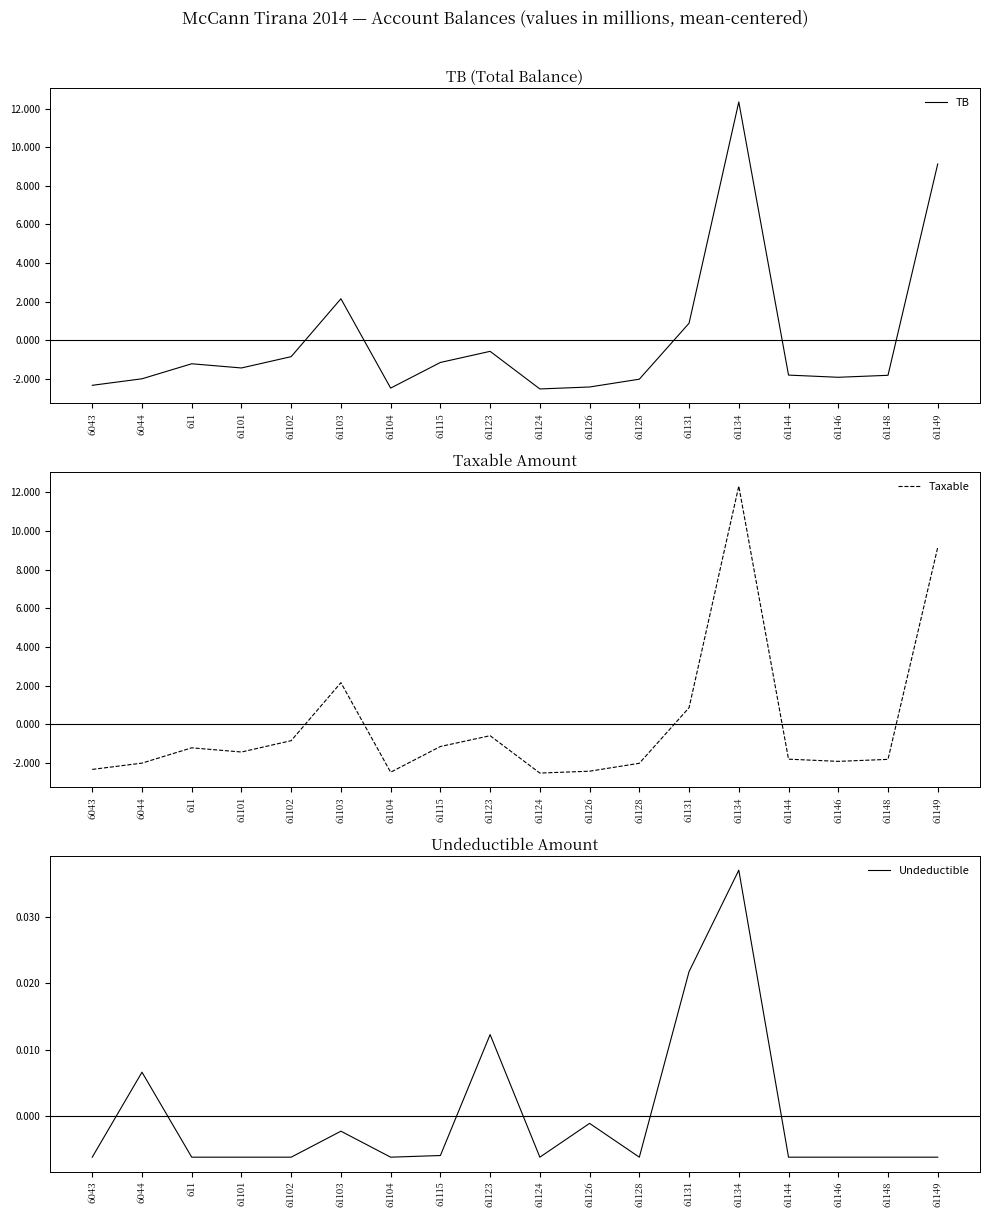

How many negative values does the Undeductible series have?

14